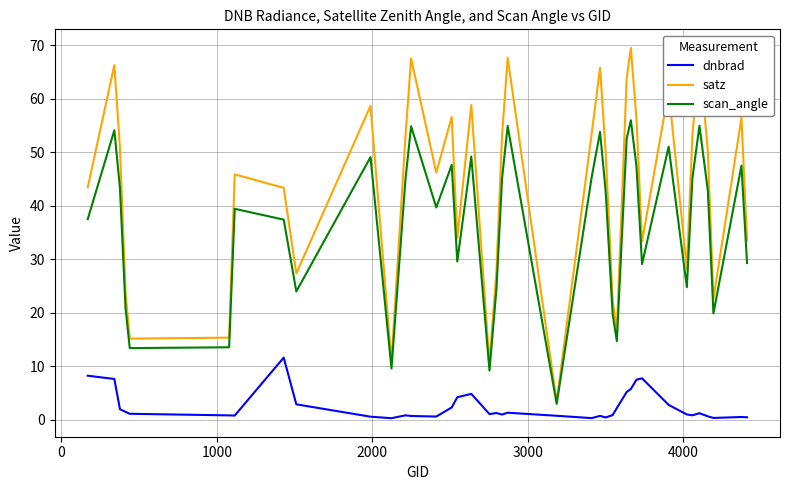

At how many categories does at least one series exceed 32?

27